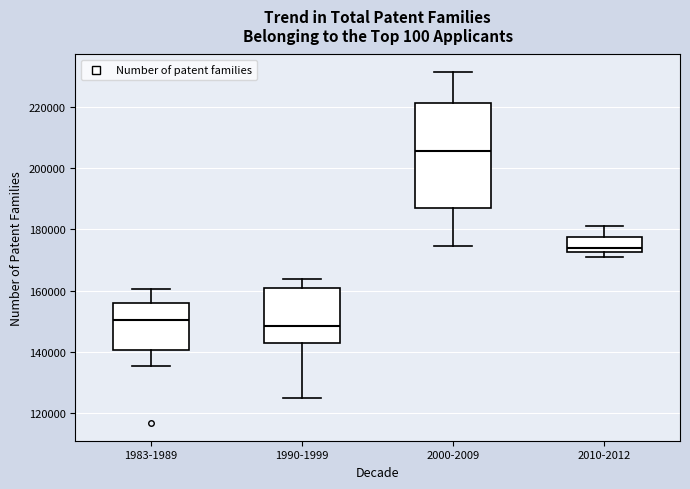

Which box has the highest median line?

2000-2009